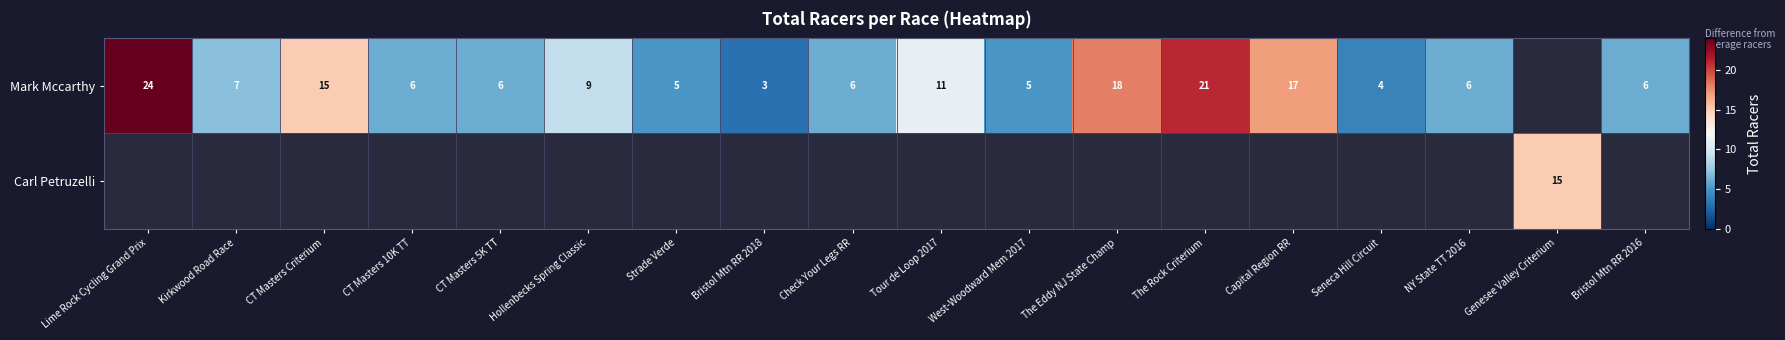

At how many categories does at least one series exceed 10?

7